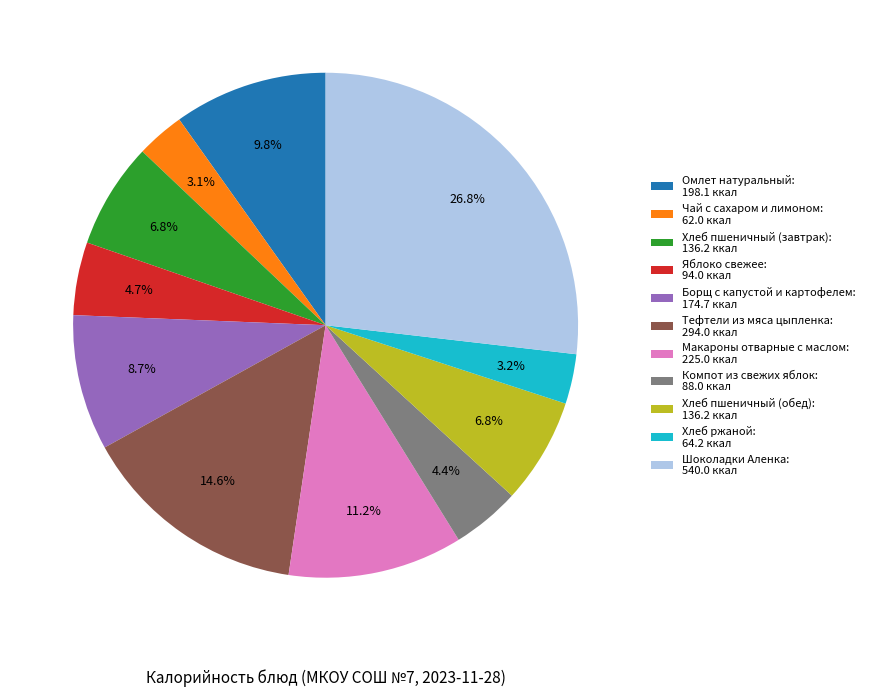

How much of the chart is everything except Макароны отварные с маслом?

88.8%